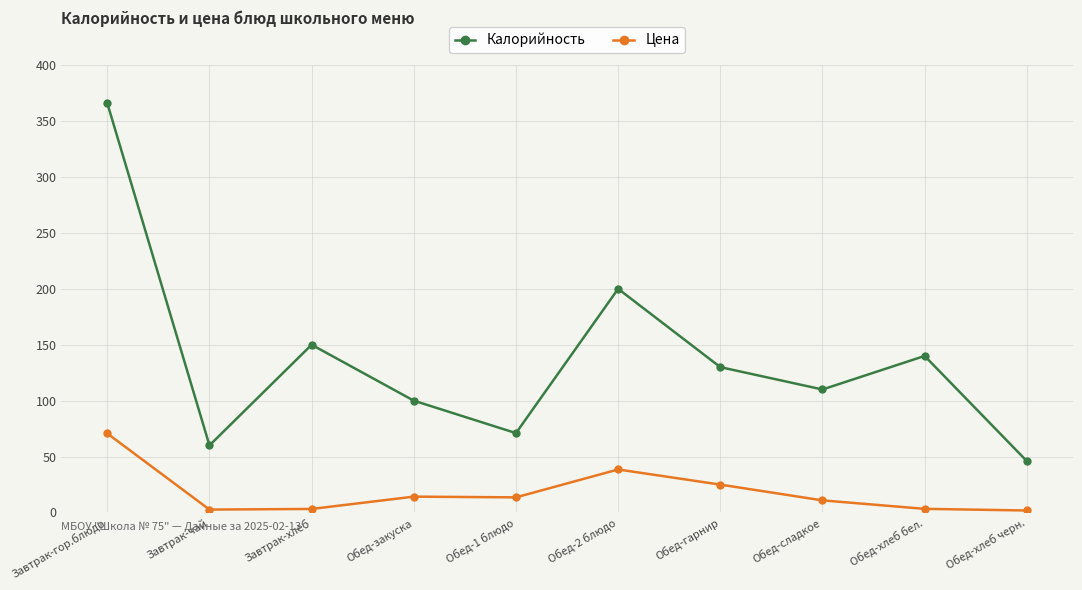

How many lines are shown in the chart?

2